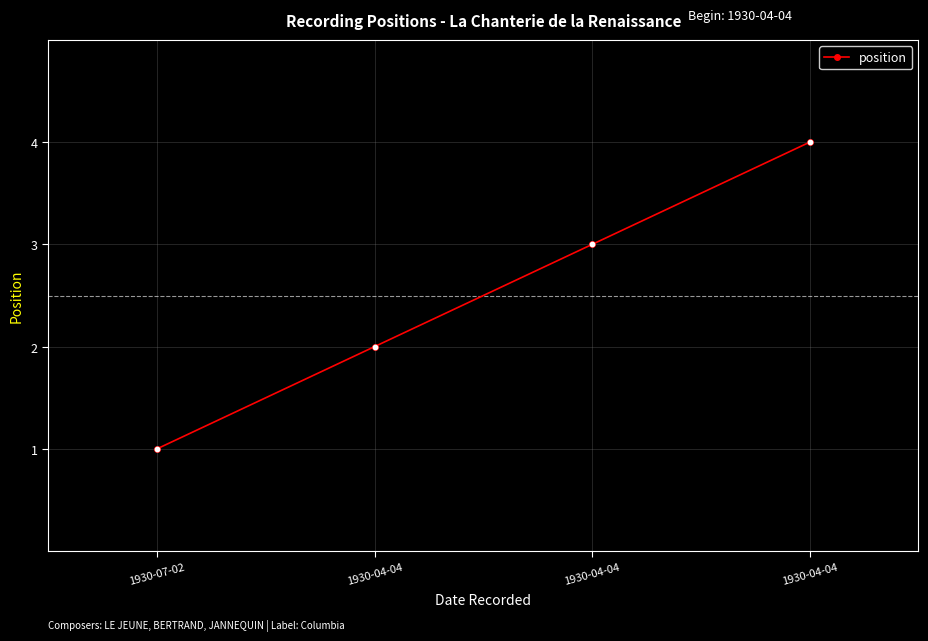

Which has a higher value, 1930-07-02 or 1930-04-04?

1930-04-04